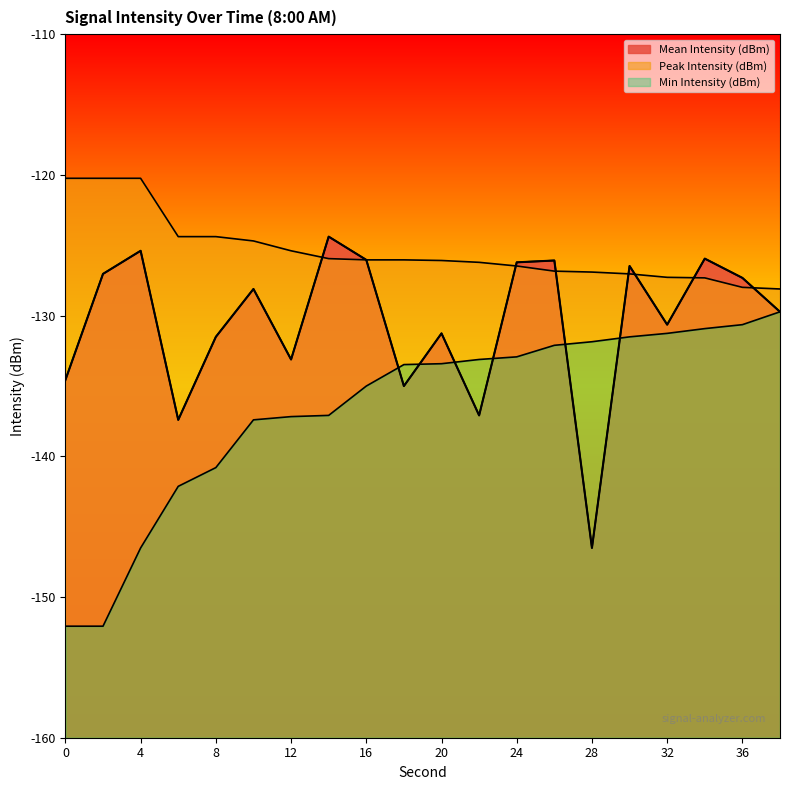

What is the approximate value of Min Intensity (dBm) at 16?

-135.0